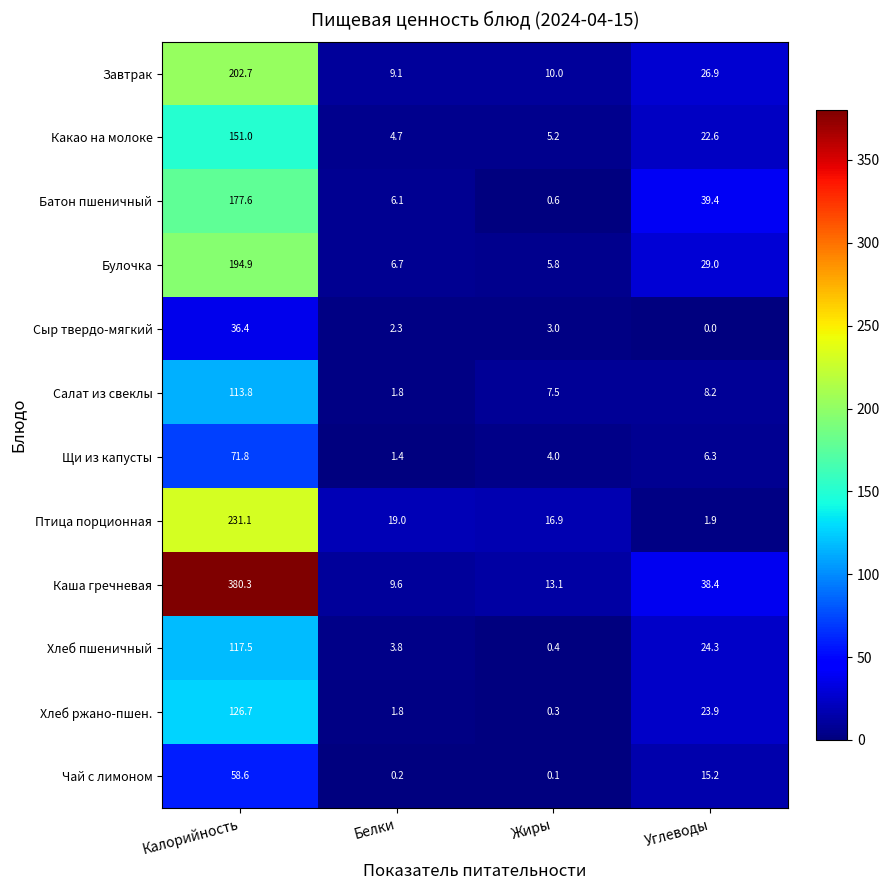

What is the total value across all series at Жиры?

66.9